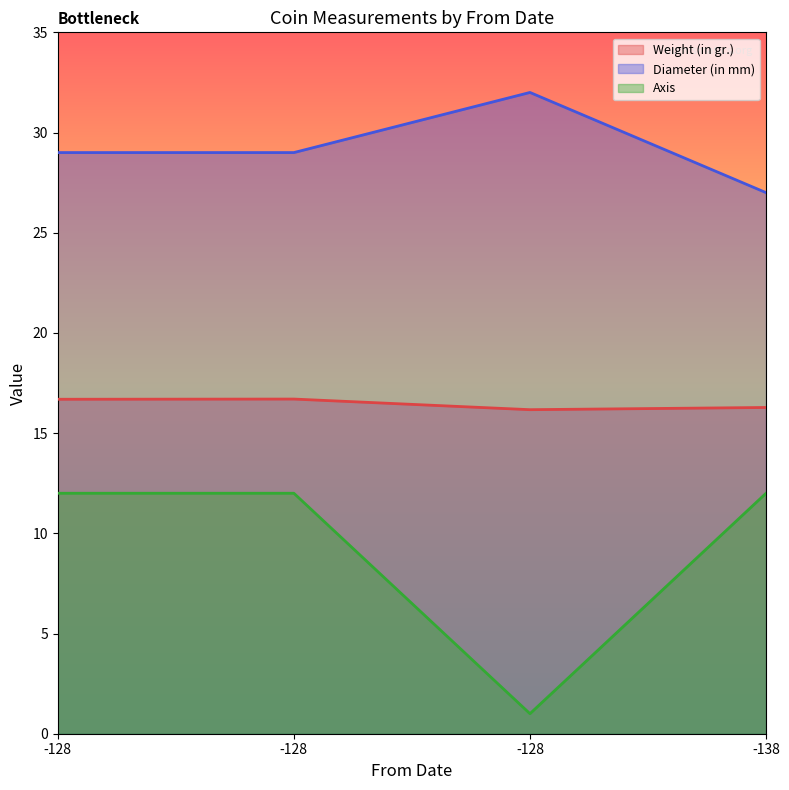

At which category does Weight (in gr.) reach its first local peak?

-128